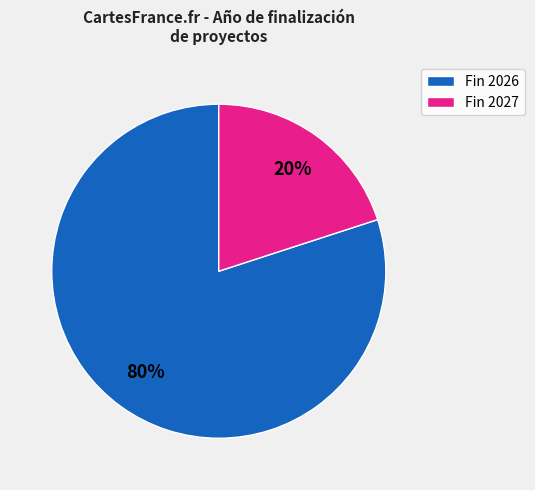

Approximately how many times larger is the value at Fin 2026 compared to Fin 2027?

4.0